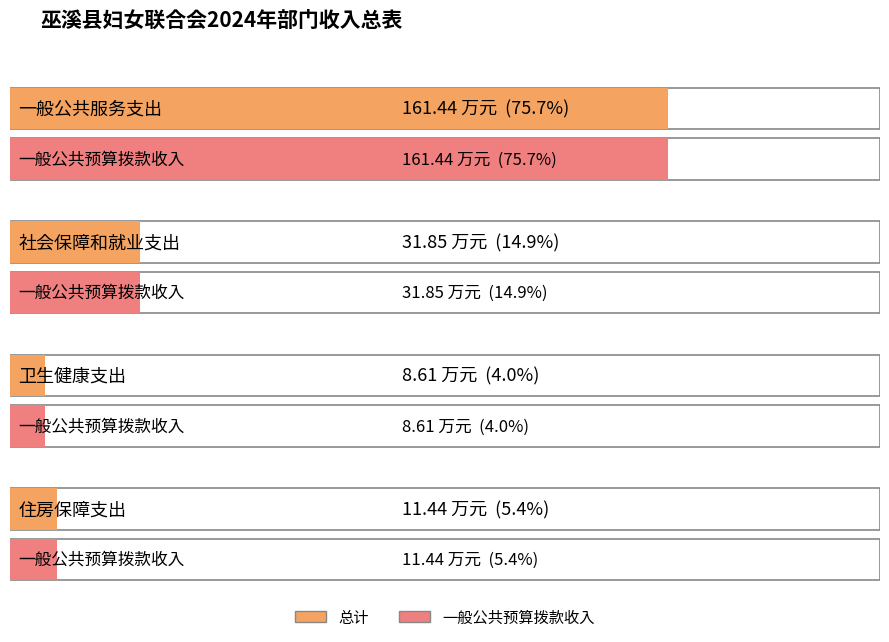

What is the sum of all 一般公共预算拨款收入 values?

213.3